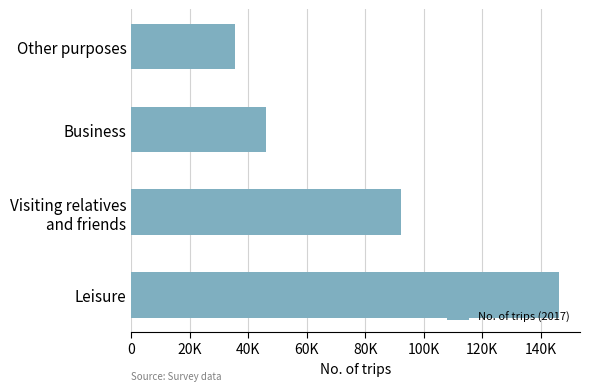

List the labels in order of value, smallest first.

Other purposes, Business, Visiting relatives
and friends, Leisure